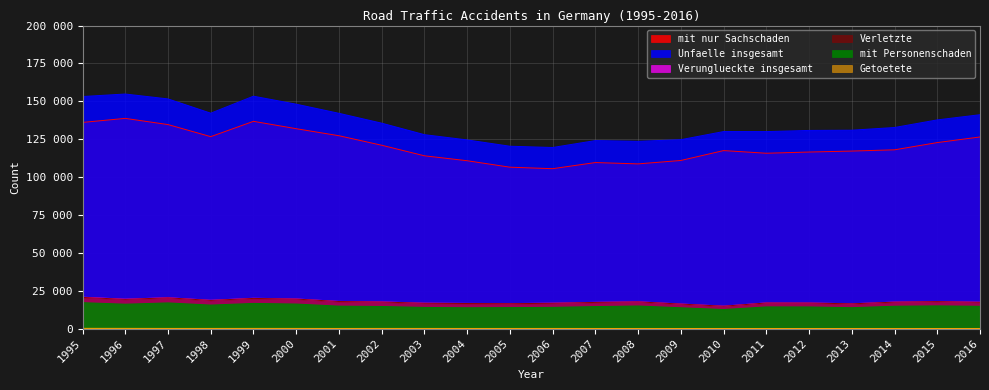

Which category has the lowest value in the Verunglueckte insgesamt series?

2010